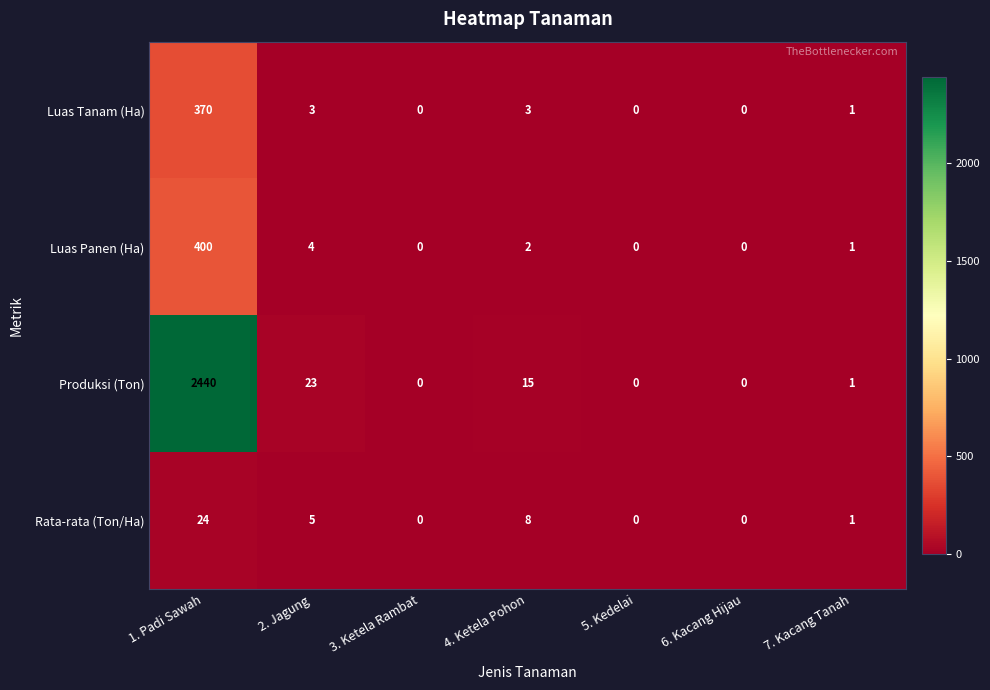

What is the average value of the Produksi (Ton) series?

354